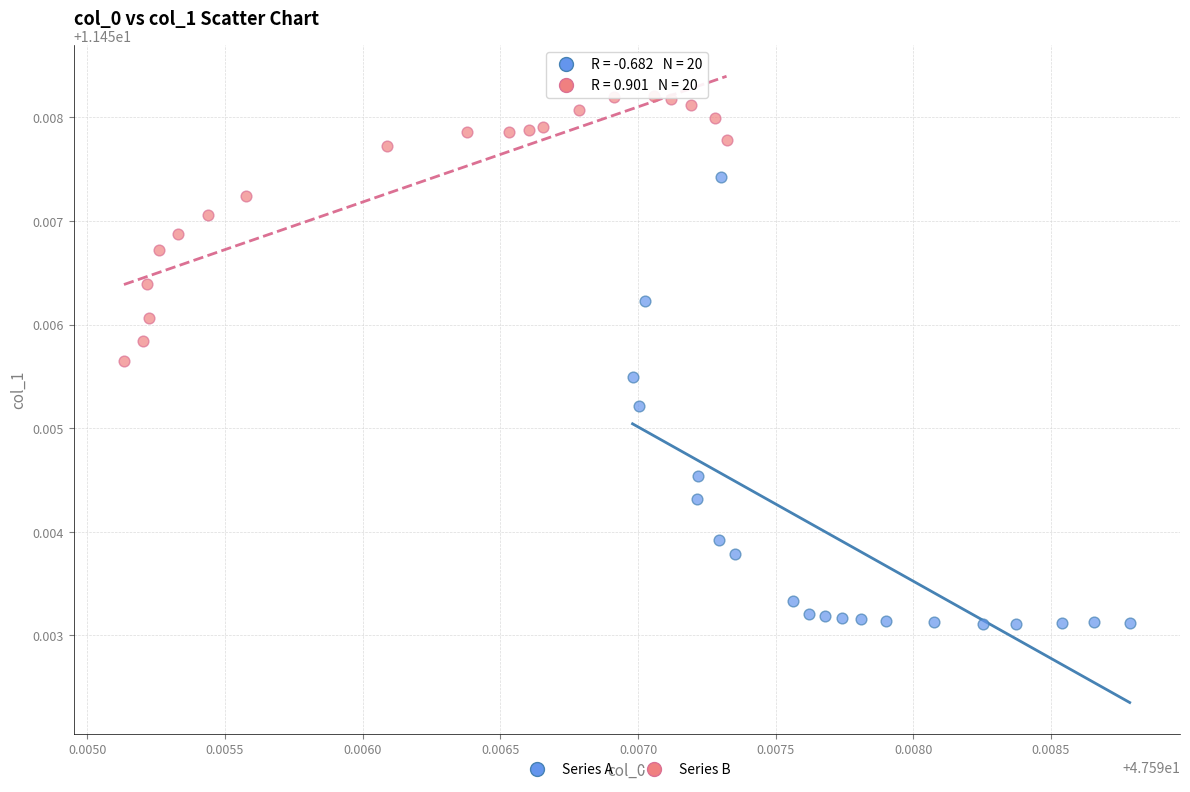

Which series contains the highest Y value?

Series B